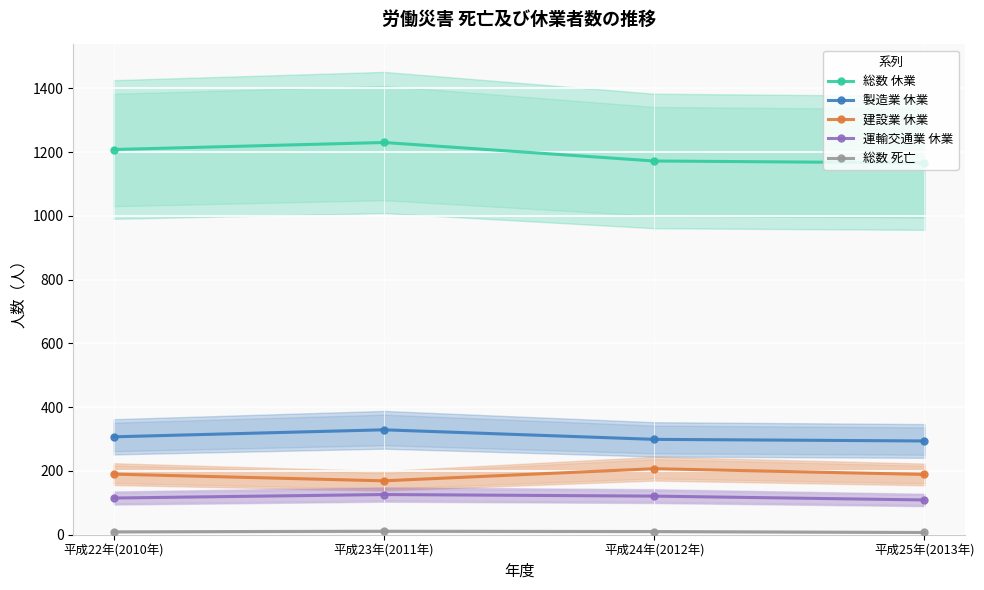

How many data points in 製造業 休業 are above 307?

1